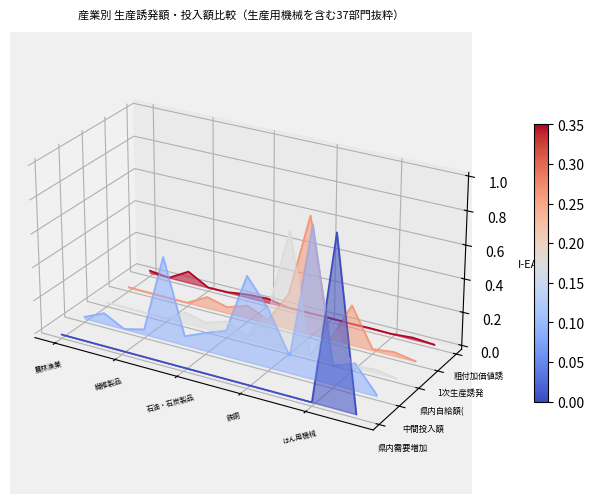

The value of 県内自給額(1次) at 12 is -0.1. True or false?

False